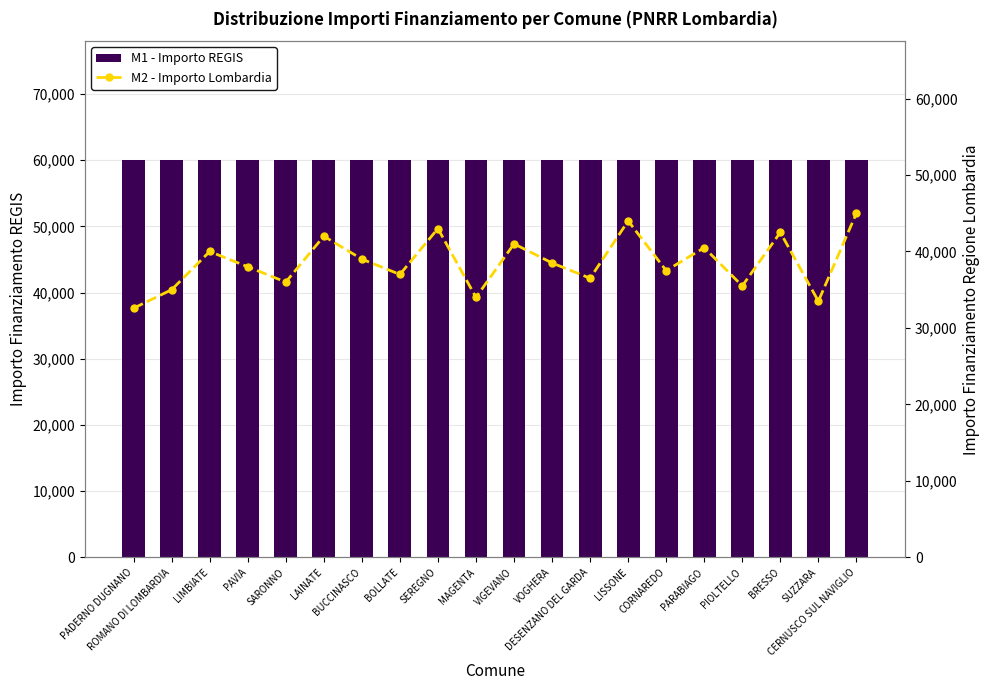

Reading right to left, what are all the values shown in this chart?

M1 - Importo REGIS: 59966	59966	59966	59966	59966	59966	59966	59966	59966	59966	59966	59966	59966	59966	59966	59966	59966	59966	59966	59966
M2 - Importo Lombardia: 45000	33500	42500	35500	40500	37500	44000	36500	38500	41000	34000	43000	37000	39000	42000	36000	38000	40000	35000	32589